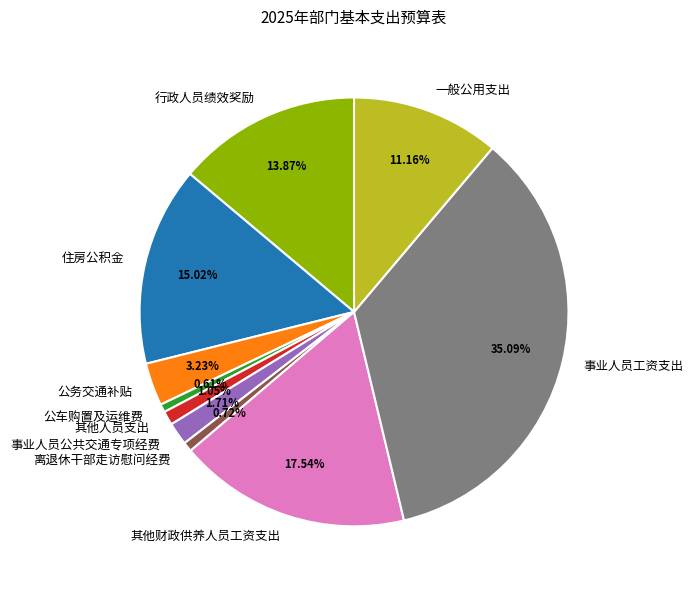

To the nearest percent, what portion does 公车购置及运维费 represent?

1%